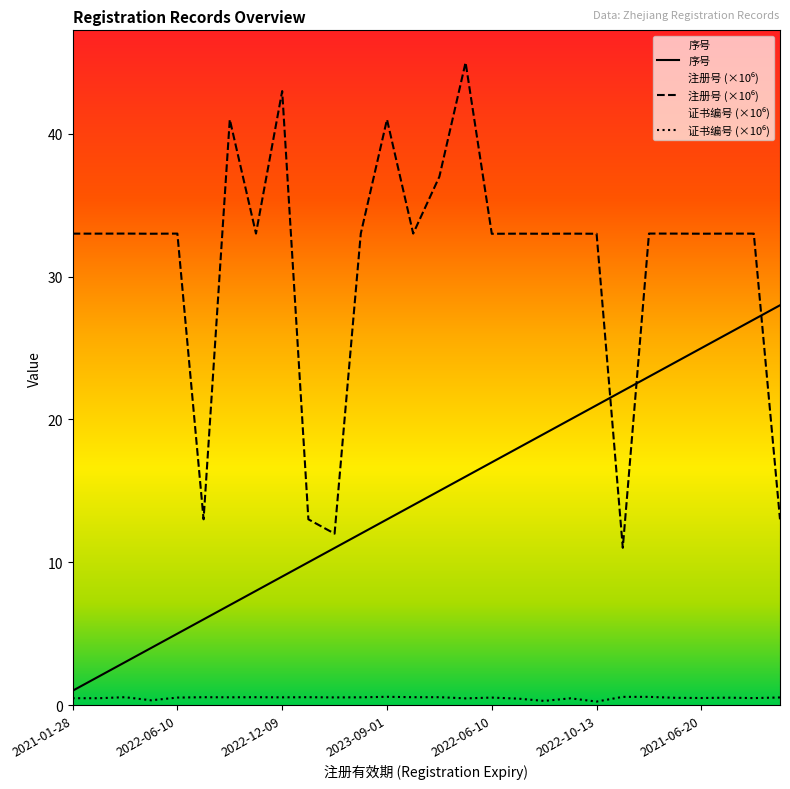

Is it true that 注册号 equals 6.2 at 2023-07-28?

False